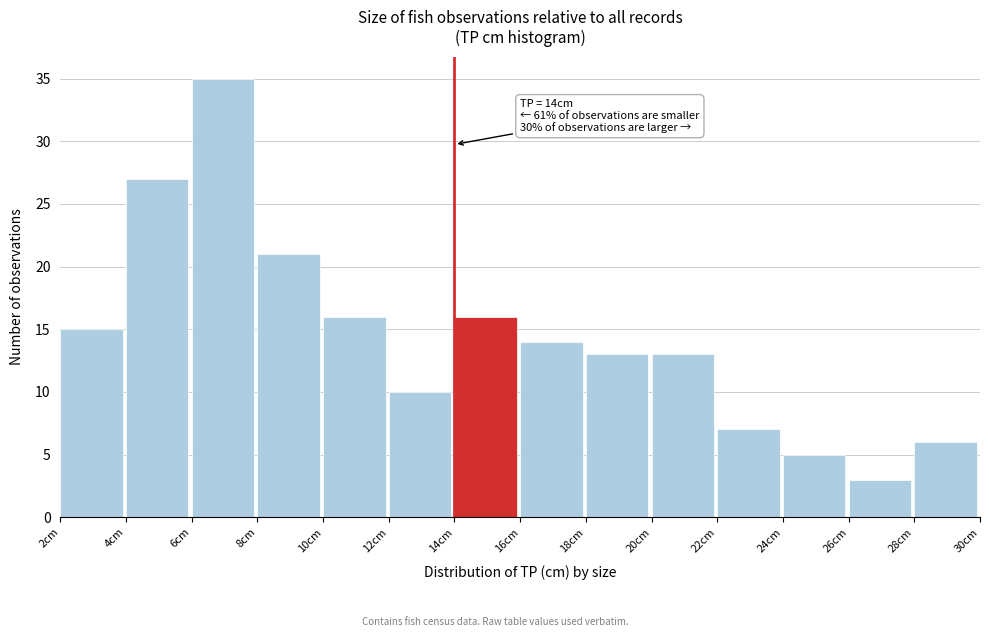

Which range on the x-axis has the tallest bar?

6 to 8